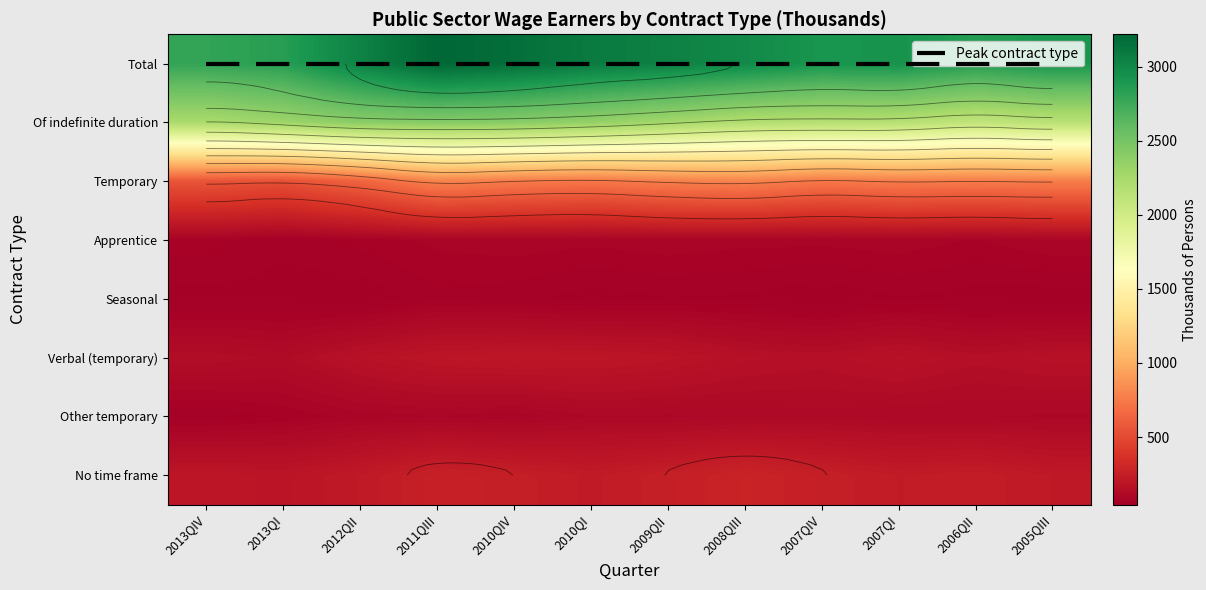

What is the approximate value of Of indefinite duration at 2008QIII?

2196.4